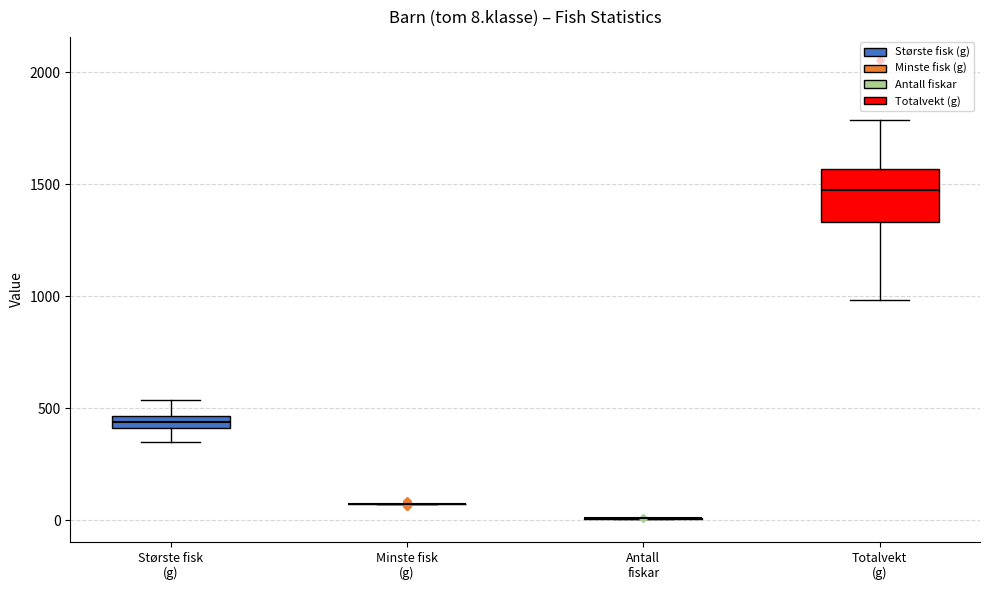

Which box is the tallest, from its lower edge to its upper edge?

Totalvekt (g)